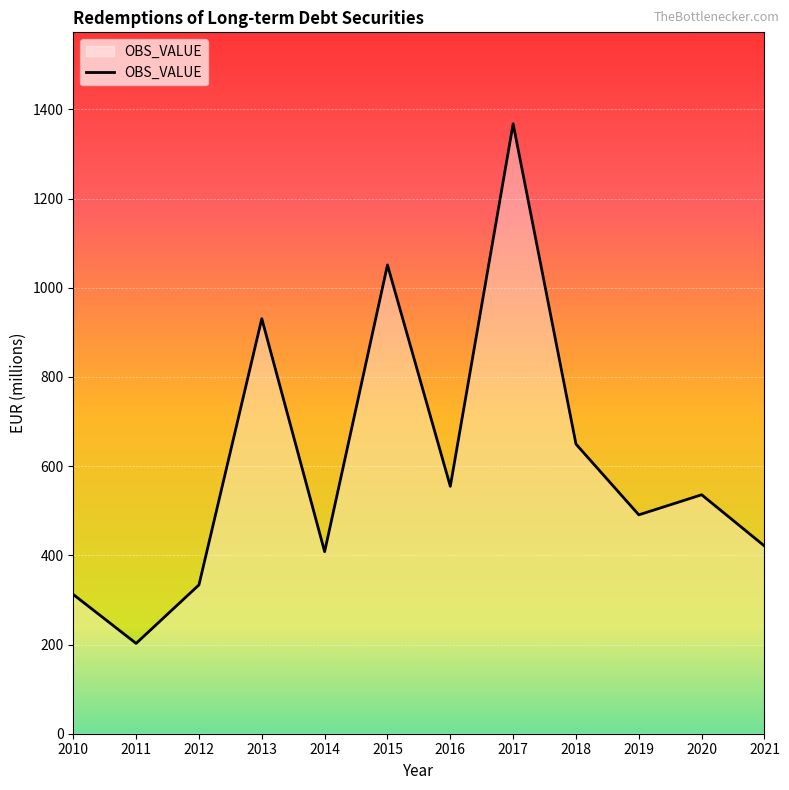

What value does the data have at 2010?

312.3